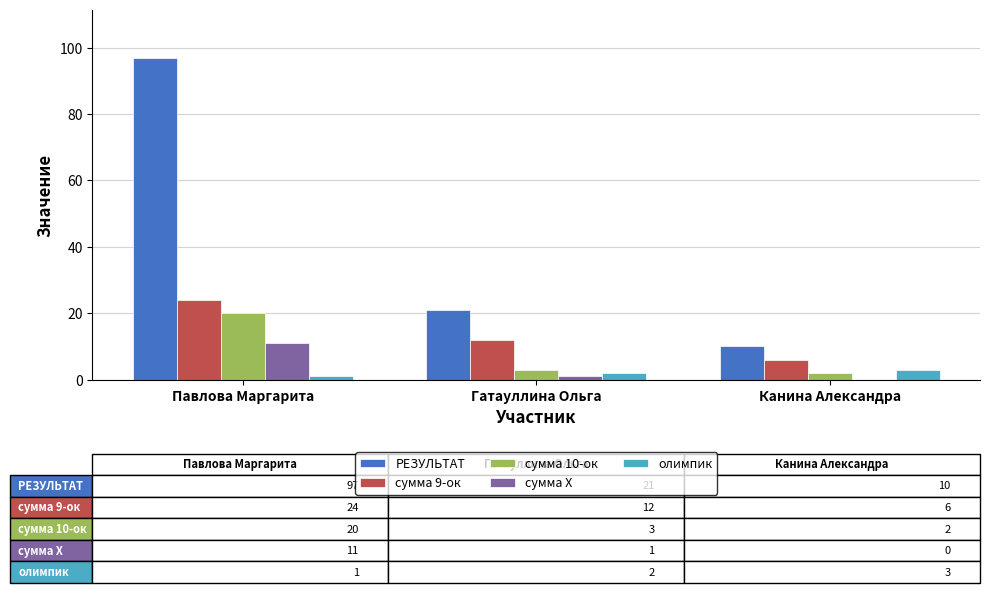

How many groups of bars are there?

3